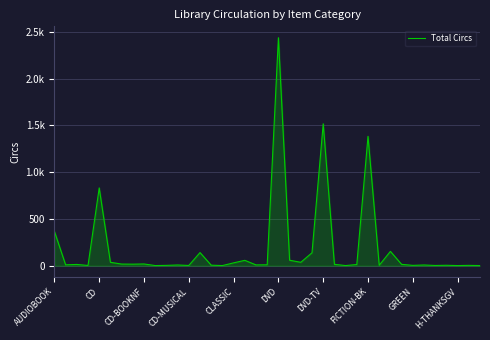

List the labels in order of value, smallest first.

H-THANKSGV, 15, 26, 36, 38, CD-MUSICAL, 12, 34, 10, 32, 37, 29, 35, 14, 11, 33, 18, CD, 19, 27, CD-BOOKNF, 25, 31, FICTION-BK, DVD-TV, GREEN, 16, DVD, 22, 17, 21, 23, 13, 30, AUDIOBOOK, CLASSIC, 28, 24, 20